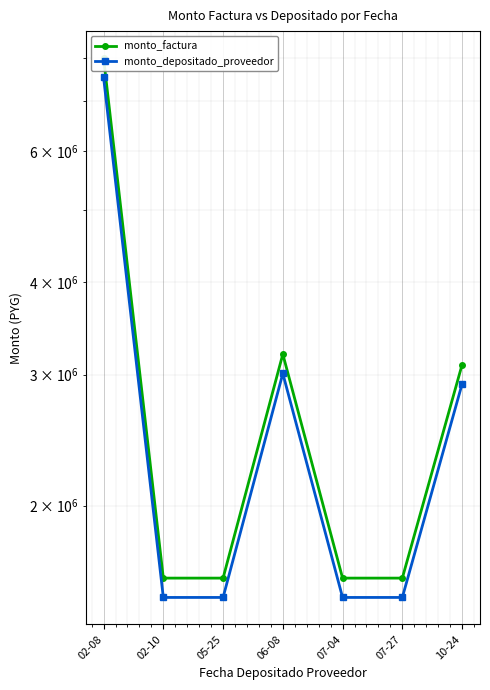

How many lines are shown in the chart?

2